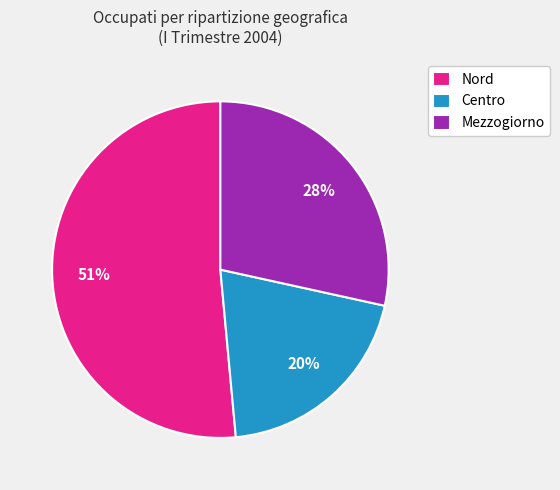

What percentage is the Mezzogiorno slice, to the nearest percent?

28%